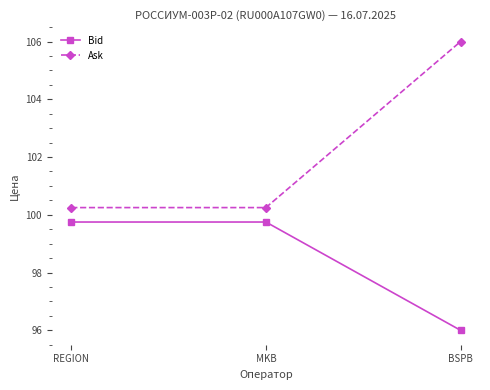

Rank the series by their average value, from lowest to highest.

Bid, Ask